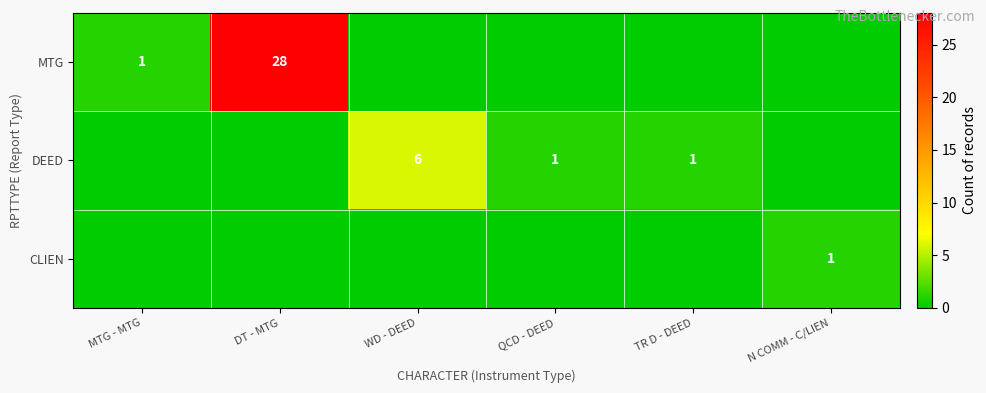

True or false: DEED has a value of 1 at TR D - DEED.

True